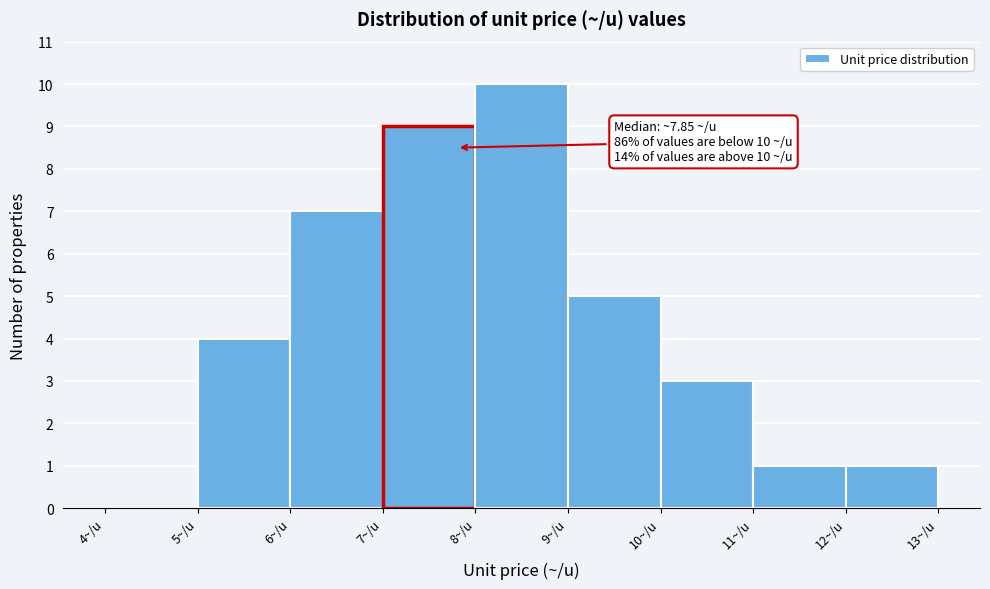

Which range on the x-axis has the tallest bar?

8 to 9